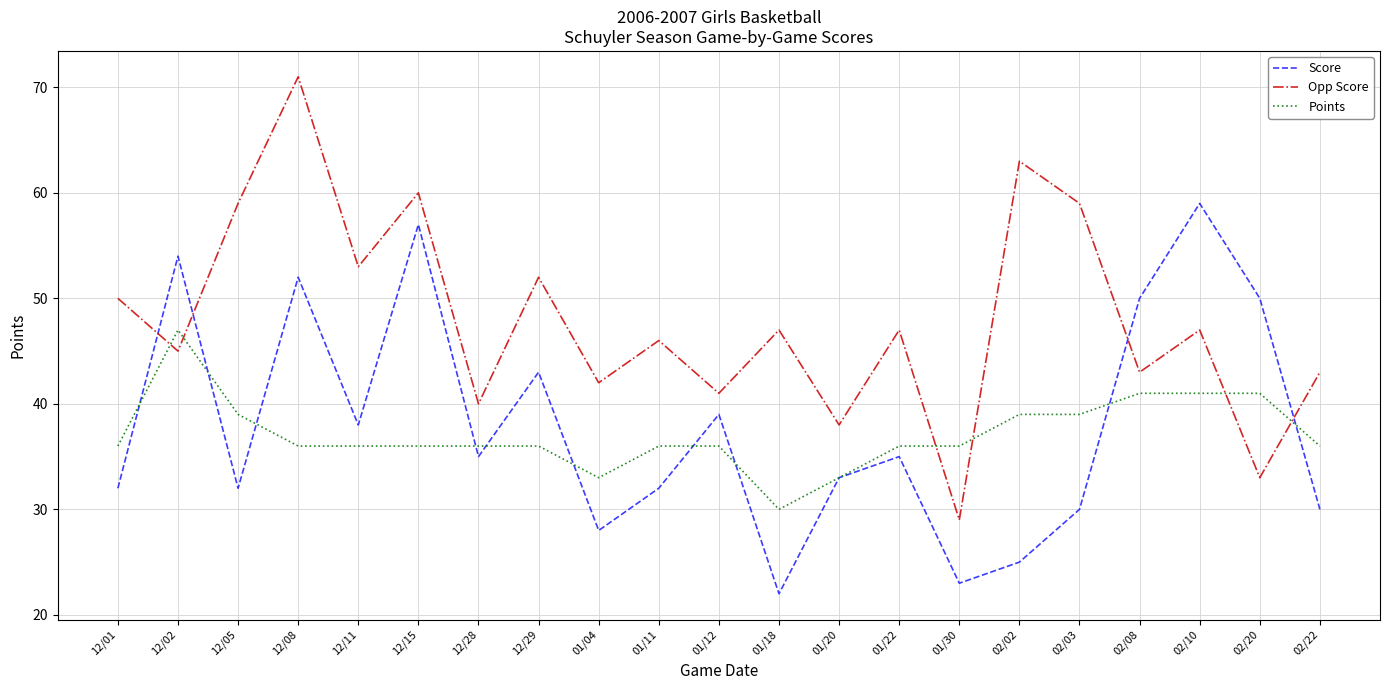

What position from the right is 01/11?

12